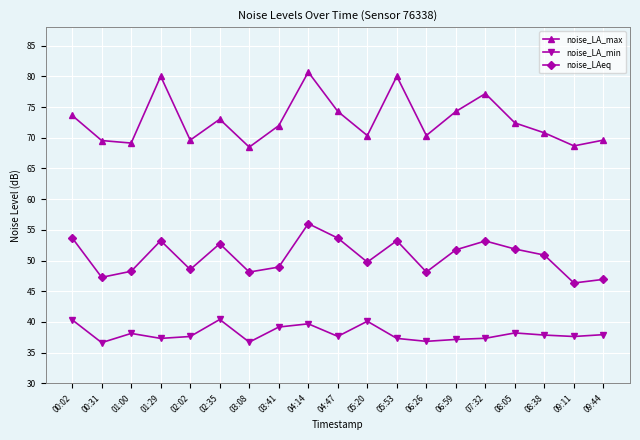

What are all the series names shown in the legend?

noise_LA_max, noise_LA_min, noise_LAeq